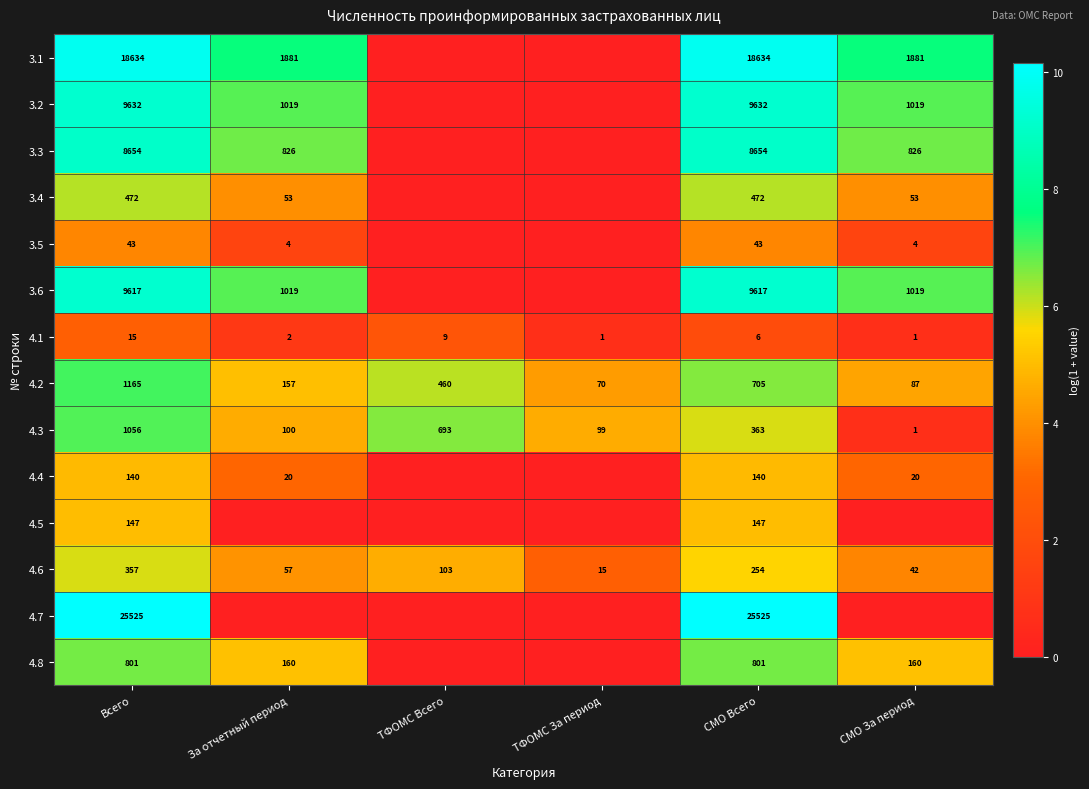

What is the spread (max minus min) of values at ТФОМС За период?

4.6